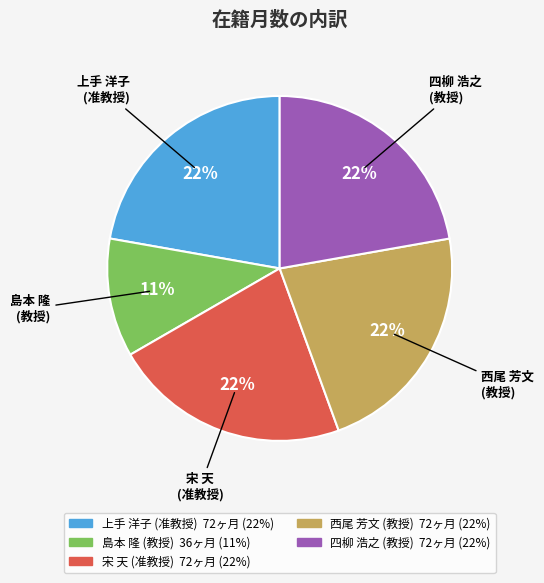

To the nearest percent, what is the average slice percentage?

20%